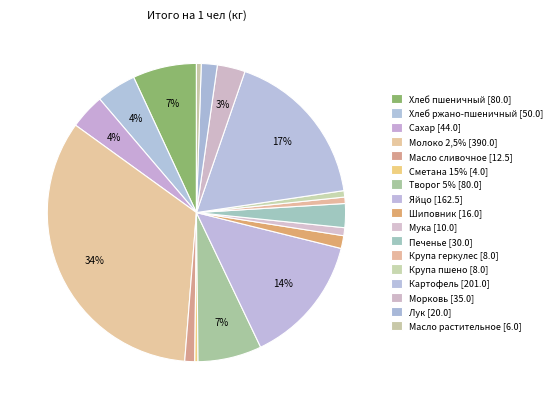

Which has a higher value, Масло растительное or Молоко 2,5%?

Молоко 2,5%